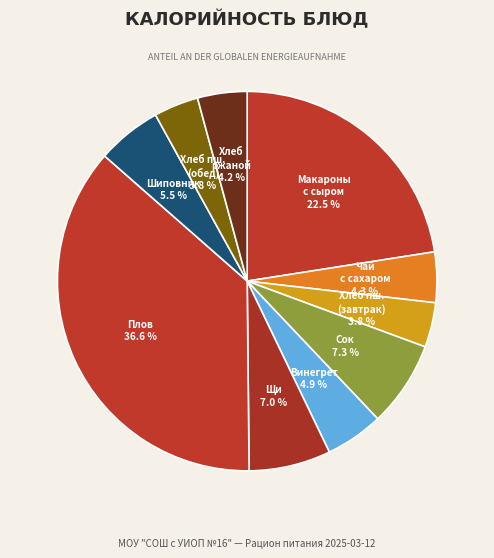

Is there a majority slice in this chart?

No